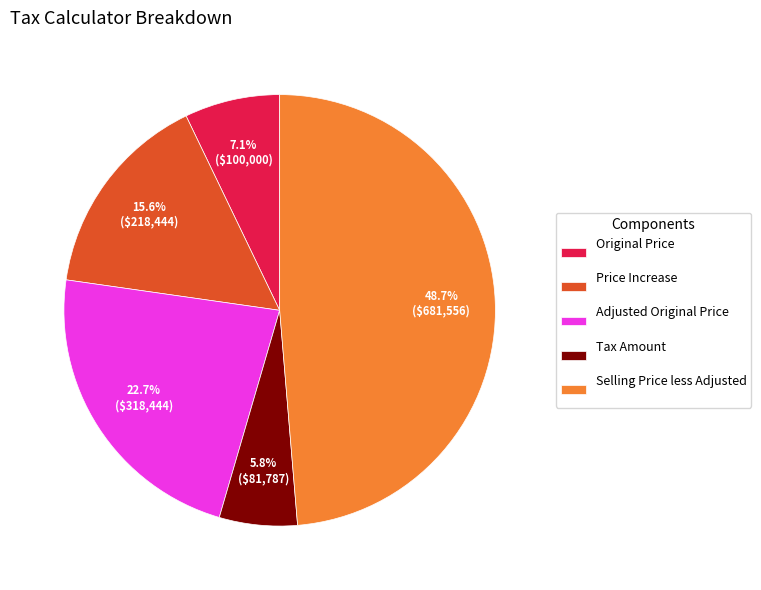

Which category has the smallest portion of the pie?

Tax Amount